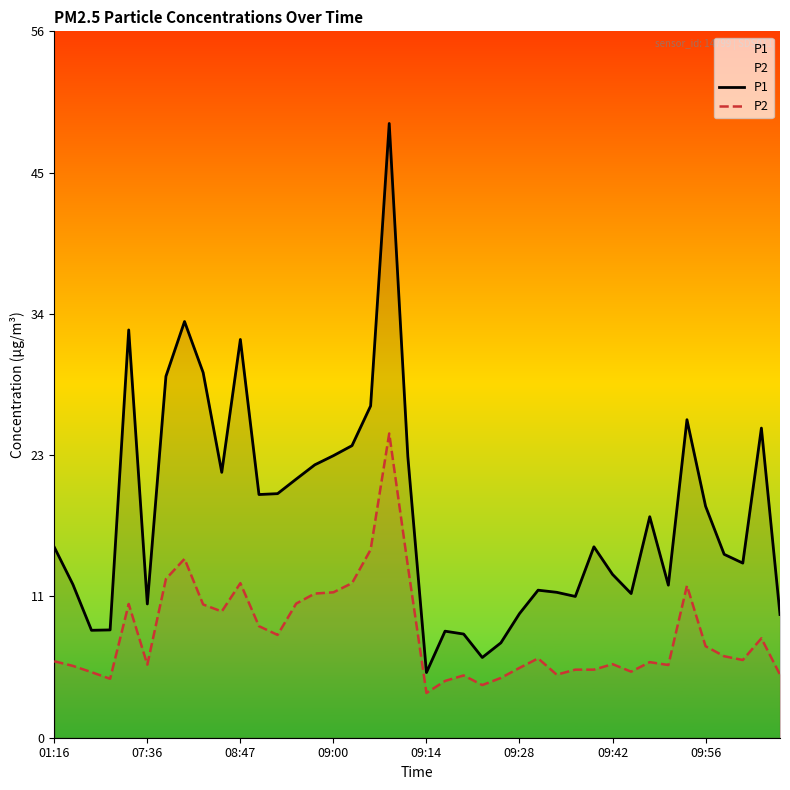

Reading right to left, what are all the values shown in this chart?

P1: 9.8	24.7	13.9	14.6	18.5	25.4	12.2	17.6	11.5	13.0	15.2	11.3	11.6	11.8	9.9	7.6	6.4	8.3	8.5	5.2	22.4	49.0	26.5	23.3	22.5	21.8	20.6	19.5	19.4	31.8	21.2	29.1	33.2	28.8	10.7	32.5	8.6	8.6	12.2	15.2
P2: 5.0	7.9	6.2	6.5	7.3	12.1	5.8	6.0	5.3	5.9	5.4	5.4	5.0	6.3	5.6	4.8	4.2	5.0	4.5	3.6	13.7	24.3	15.0	12.3	11.6	11.5	10.7	8.2	8.9	12.3	10.1	10.6	14.3	12.7	5.8	10.7	4.7	5.2	5.7	6.1